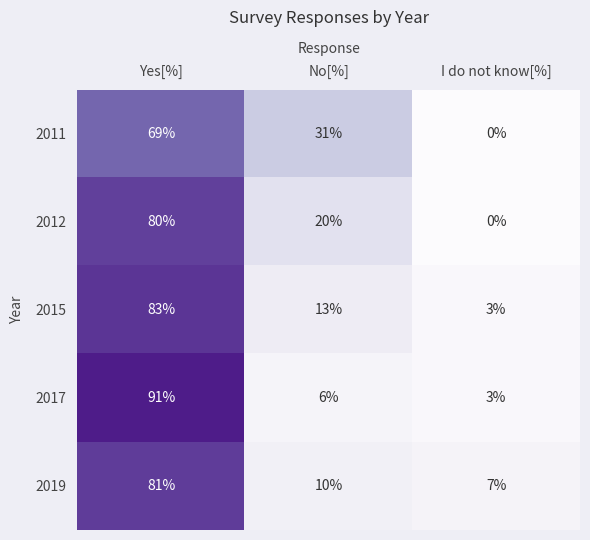

Which category has the lowest value across all series?

I do not know[%]